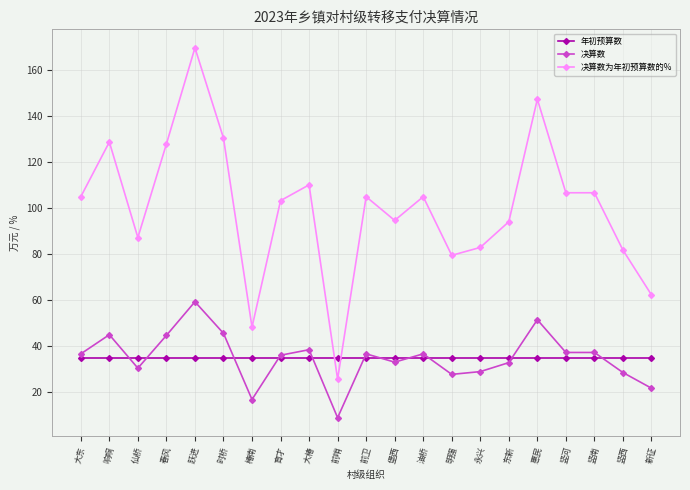

At which category does 决算数为年初预算数的% reach its first local valley?

仙桥